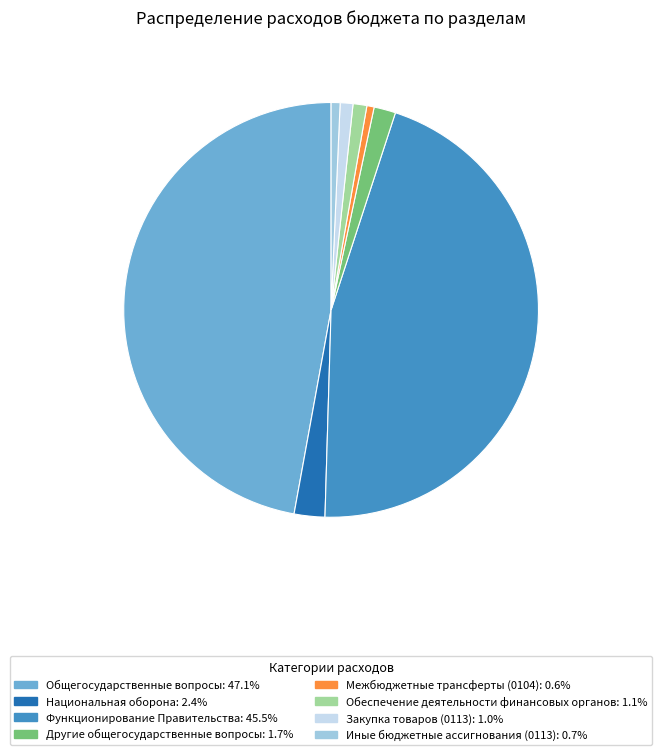

Is there any slice that represents more than half of the pie?

No